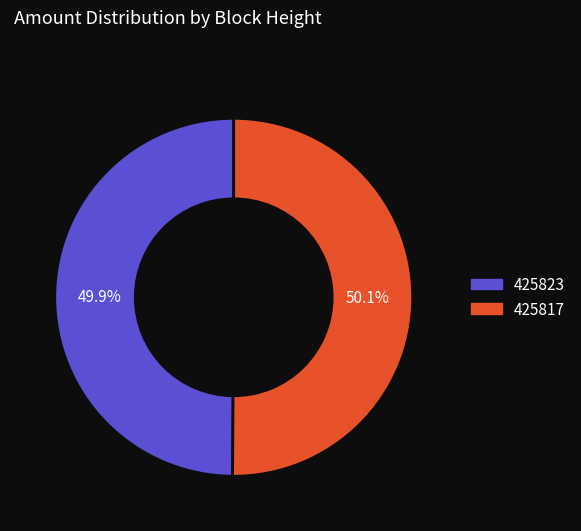

Does any single category account for the majority?

Yes